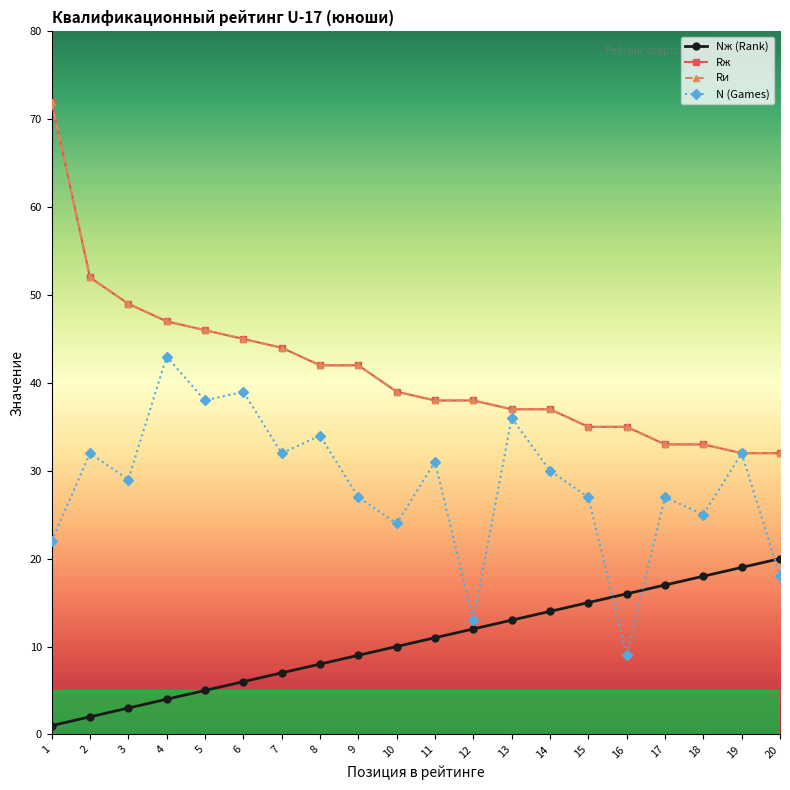

Is this an area chart (filled region under the line)?

No